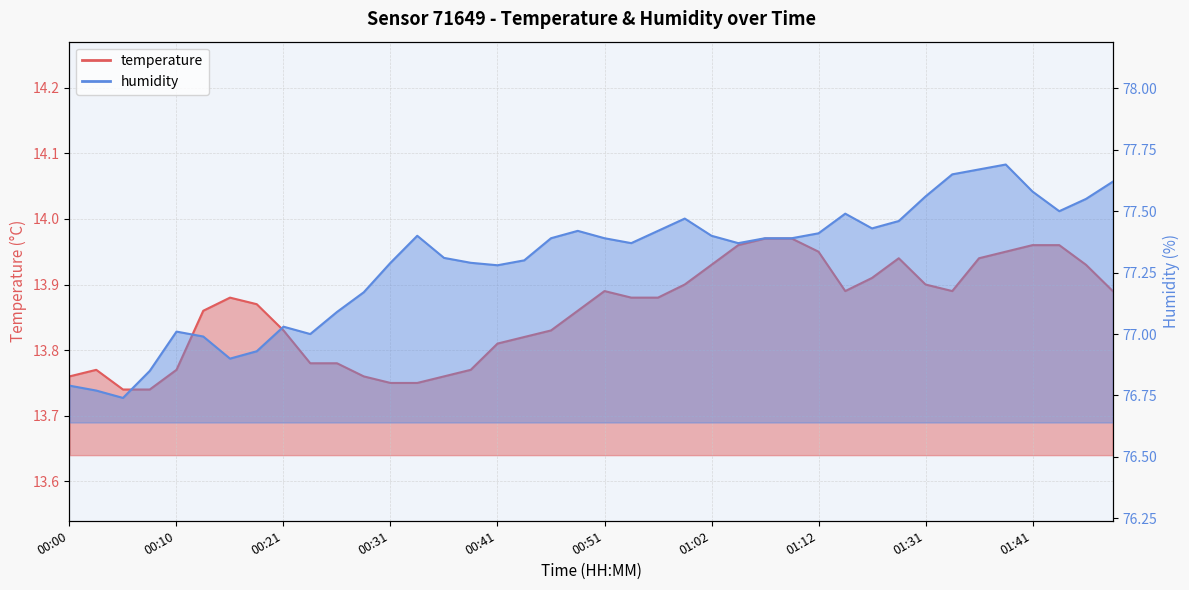

True or false: humidity and temperature intersect in this chart.

False